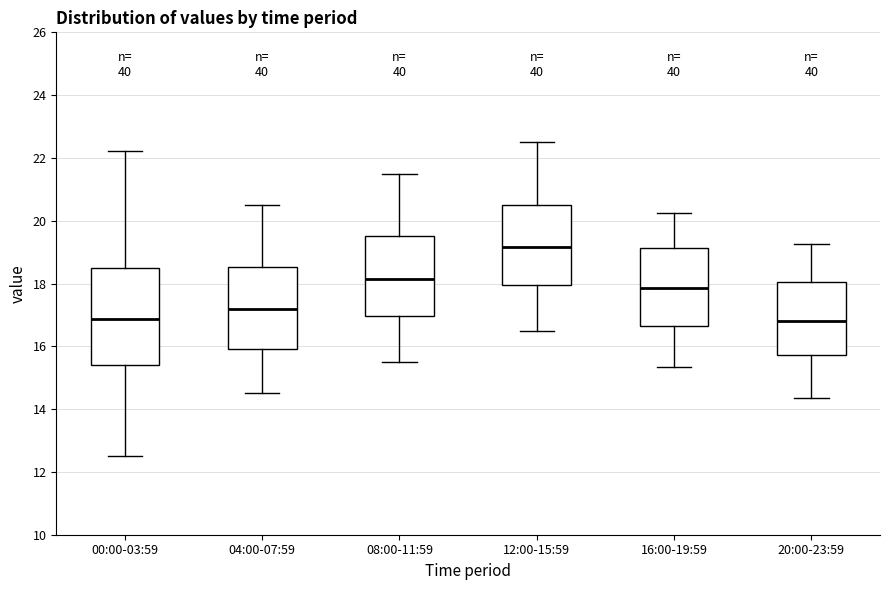

Comparing the boxes themselves (not the whiskers), which one is the tallest?

00:00-03:59